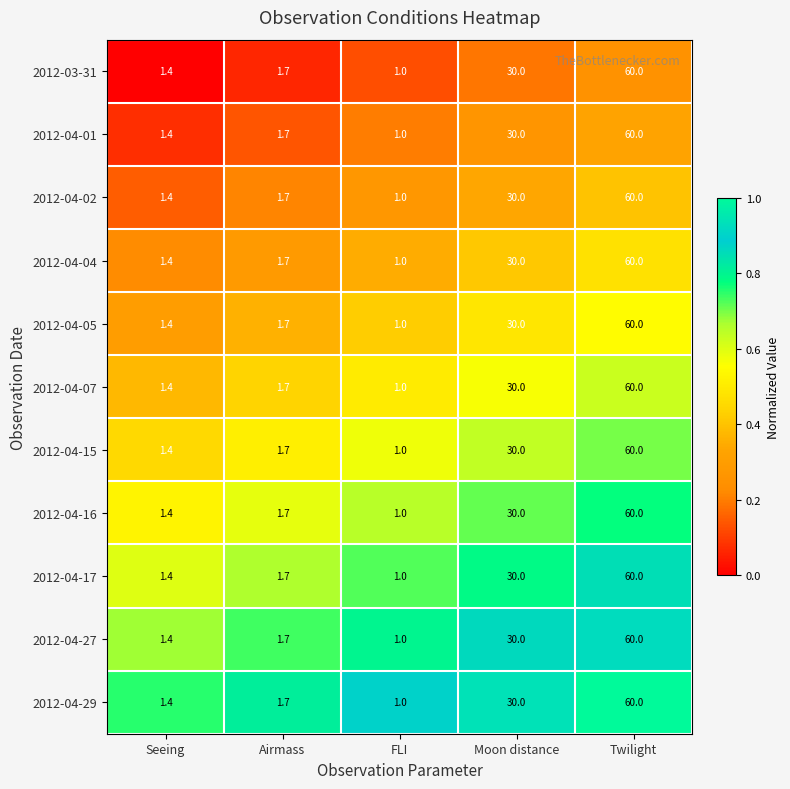

List the labels in order of 2012-04-05 value, largest first.

Twilight, Moon distance, Airmass, Seeing, FLI